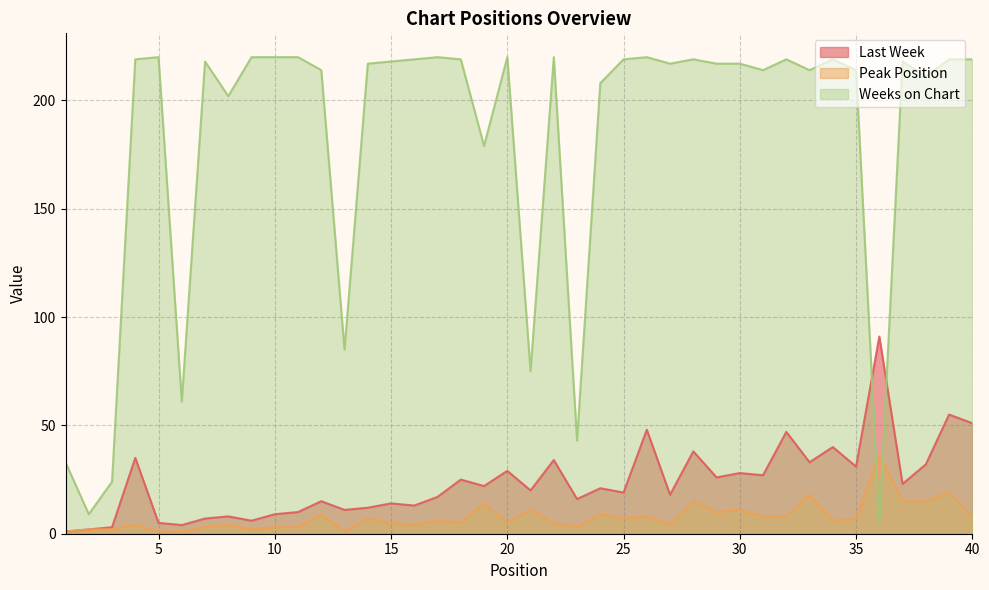

Reading left to right, extract all data points from this chart.

Last Week: 1	2	3	35	5	4	7	8	6	9	10	15	11	12	14	13	17	25	22	29	20	34	16	21	19	48	18	38	26	28	27	47	33	40	31	91	23	32	55	51
Peak Position: 1	2	2	4	1	1	3	4	2	3	3	9	1	7	5	4	6	5	14	5	11	5	3	9	7	8	4	15	10	11	8	8	18	6	7	36	15	15	19	8
Weeks on Chart: 33	9	24	219	220	61	218	202	220	220	220	214	85	217	218	219	220	219	179	220	75	220	43	208	219	220	217	219	217	217	214	219	214	219	214	5	218	211	219	219